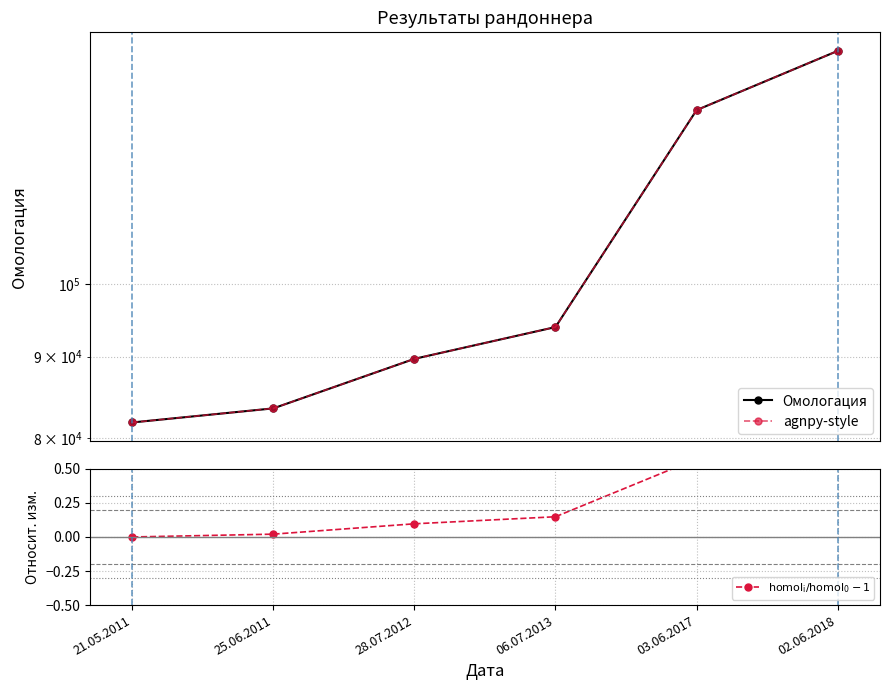

The value of agnpy-style at 28.07.2012 is 43692.5. True or false?

False